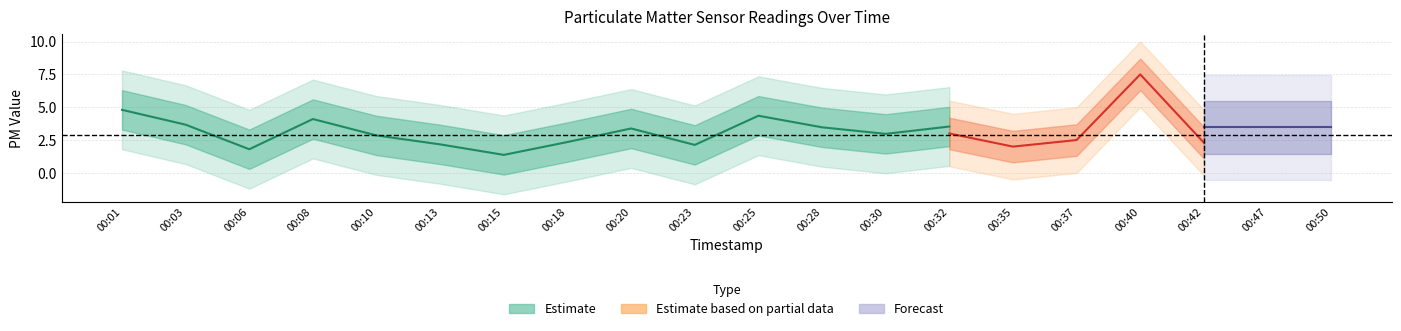

In P1, how many points are higher than both neighbors (excluding endpoints)?

5